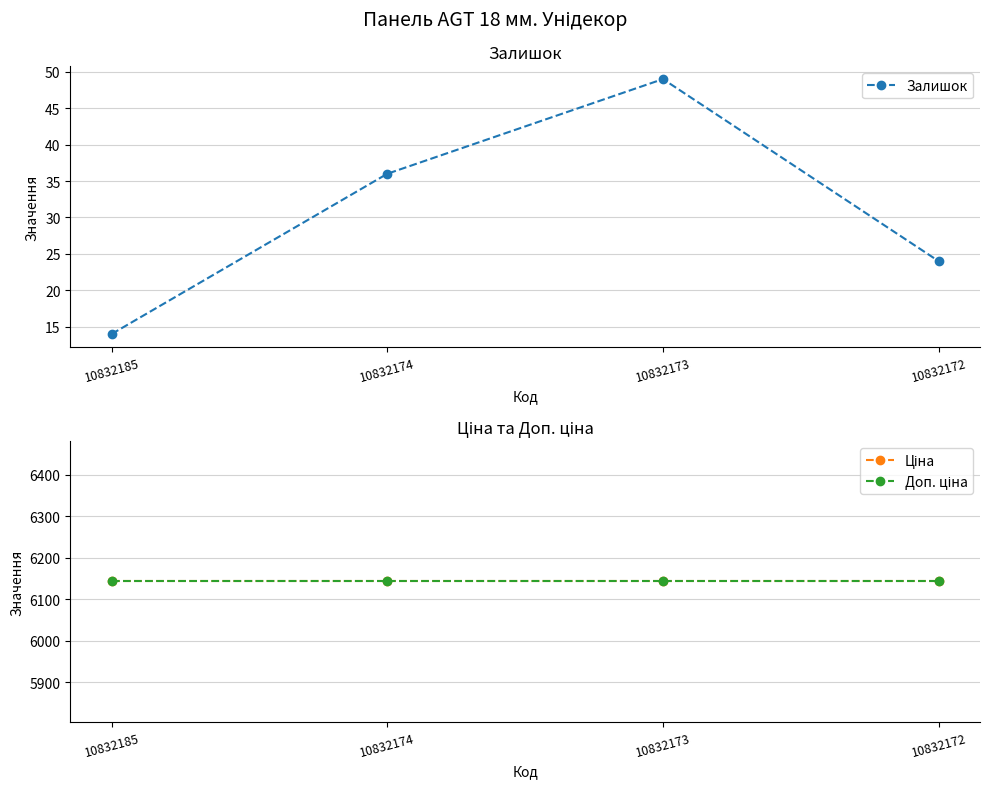

Which series has the largest range (max minus min)?

Залишок